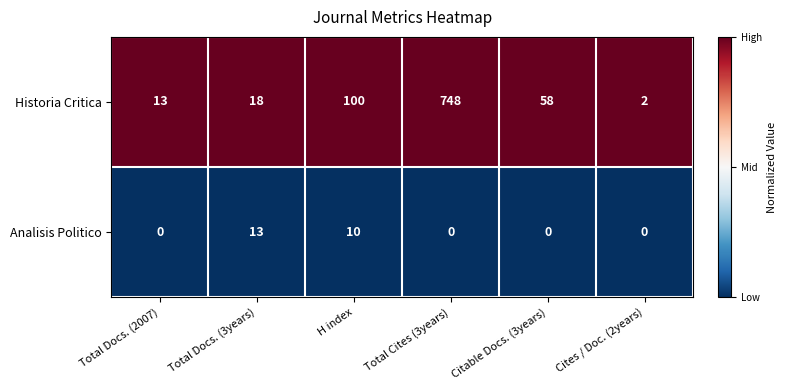

List the series in order of their peak value, highest first.

Historia Critica, Analisis Politico